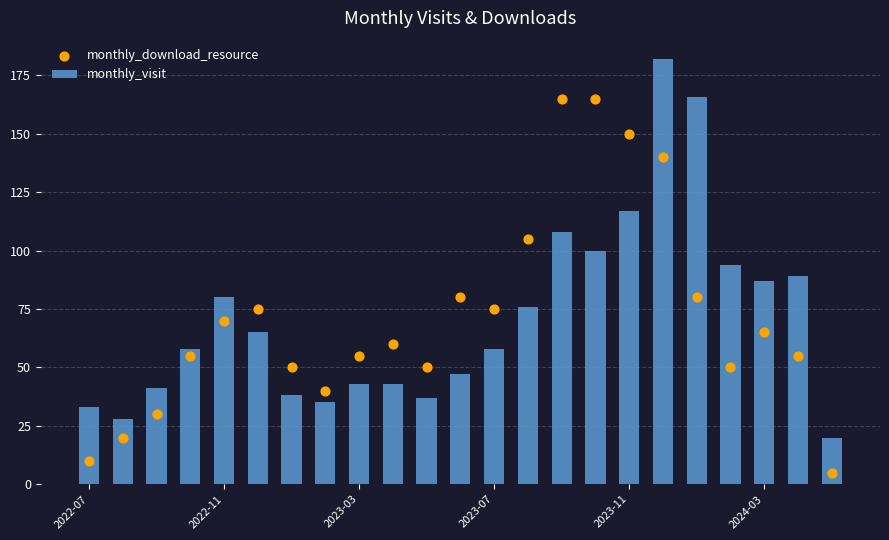

Which series has the widest spread of Y values?

monthly_visit